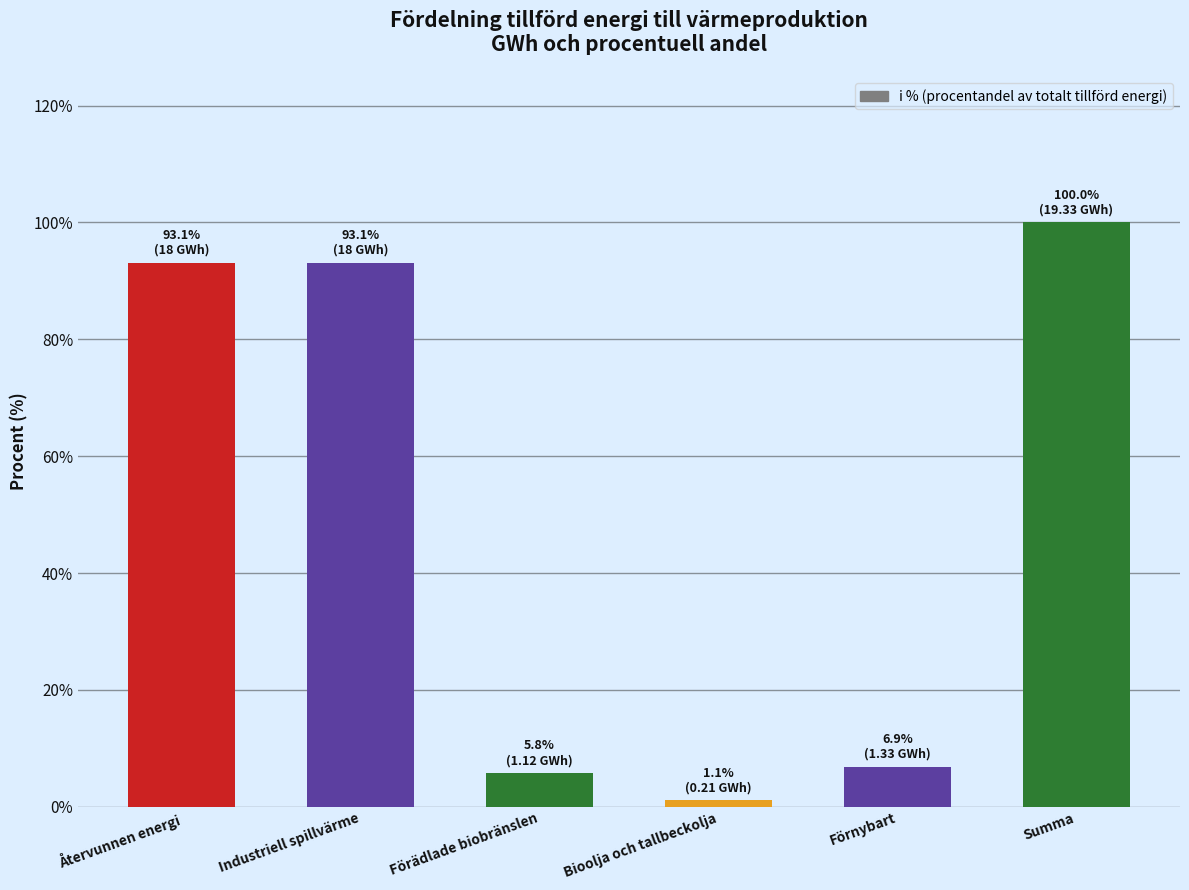

How many distinct data groups are displayed?

1